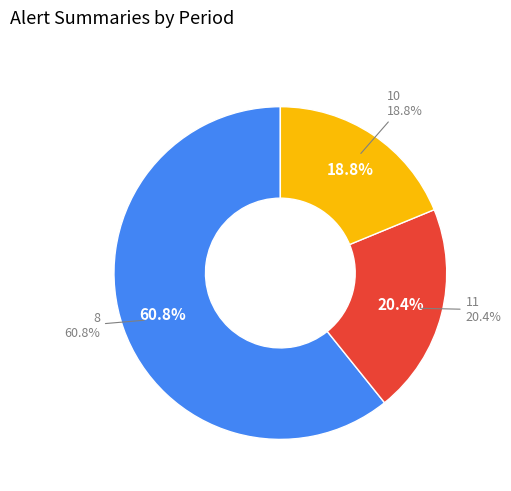

Is 8 the majority of the pie?

Yes